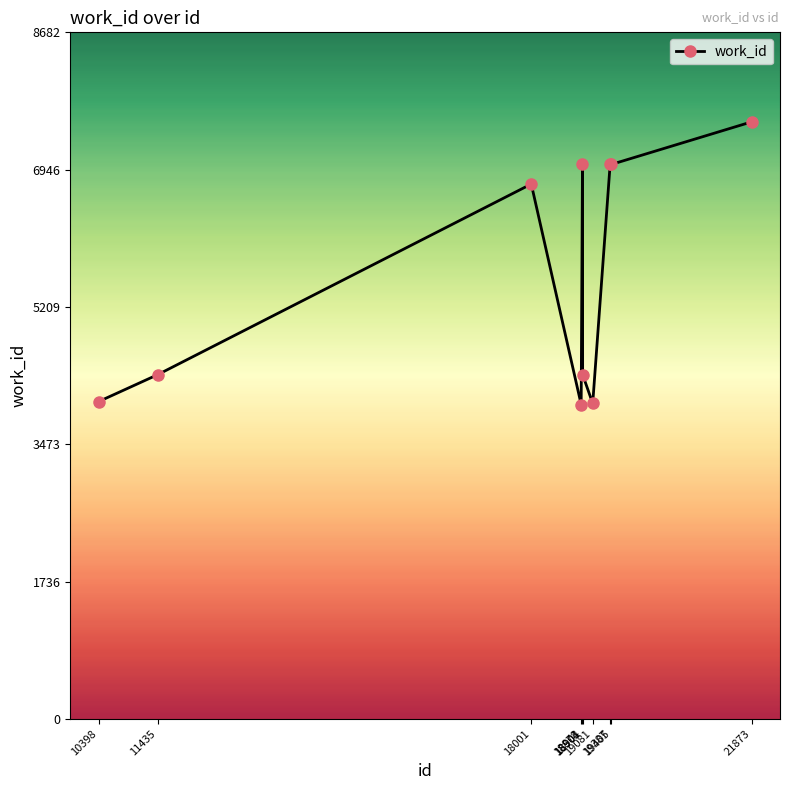

Does the chart have visible grid lines?

No